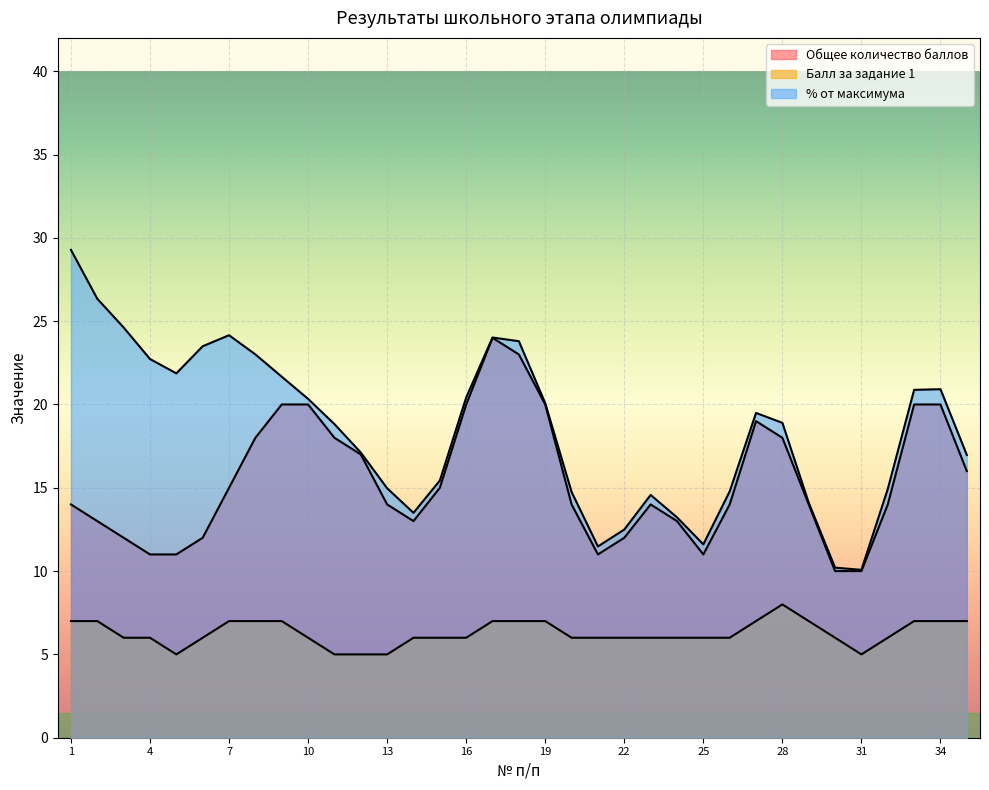

What is the sum of the % от максимума values at 14 and 31?

0.5